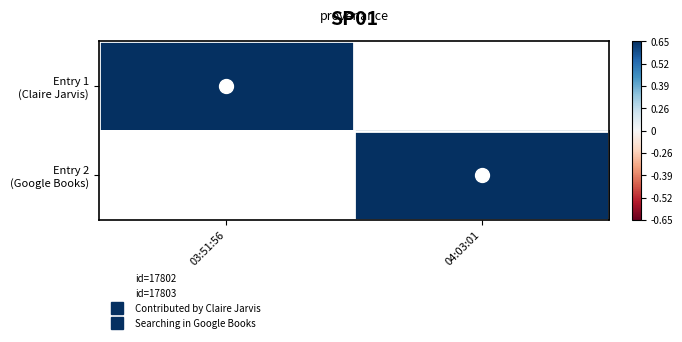

The Entry 1 (Claire Jarvis) series shows 17802.0 at 03:51:56. True or false?

True